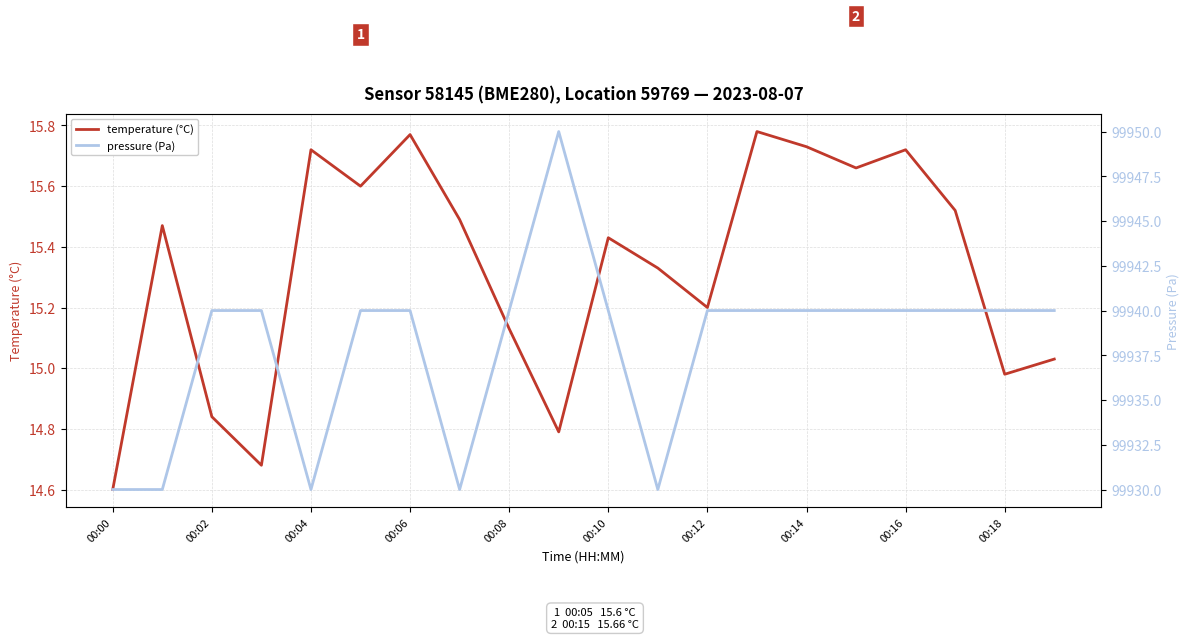

Reading left to right, list all the values displayed in this chart.

temperature (°C): 14.6	15.5	14.8	14.7	15.7	15.6	15.8	15.5	15.1	14.8	15.4	15.3	15.2	15.8	15.7	15.7	15.7	15.5	15.0	15.0
pressure (Pa): 99930.0	99930.0	99940.0	99940.0	99930.0	99940.0	99940.0	99930.0	99940.0	99950.0	99940.0	99930.0	99940.0	99940.0	99940.0	99940.0	99940.0	99940.0	99940.0	99940.0